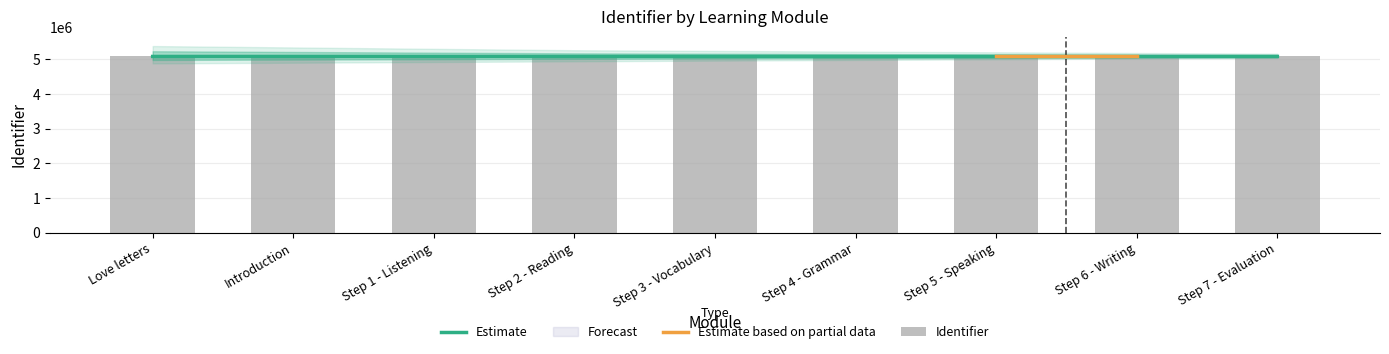

What is the sum of all values?

45697510